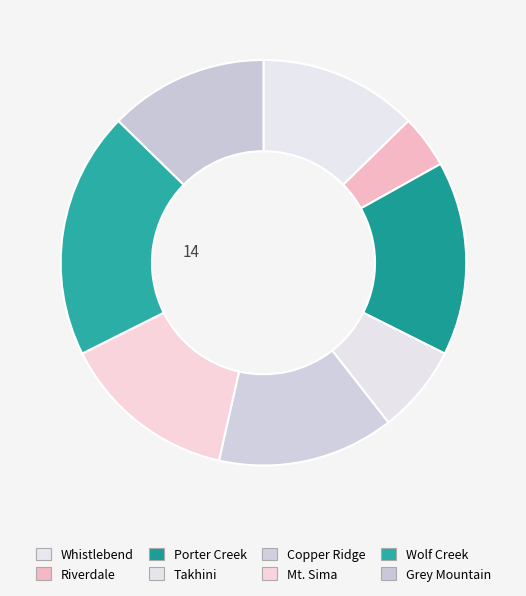

Rank the categories by value from lowest to highest.

Riverdale, Takhini, Whistlebend, Grey Mountain, Copper Ridge, Mt. Sima, Porter Creek, Wolf Creek